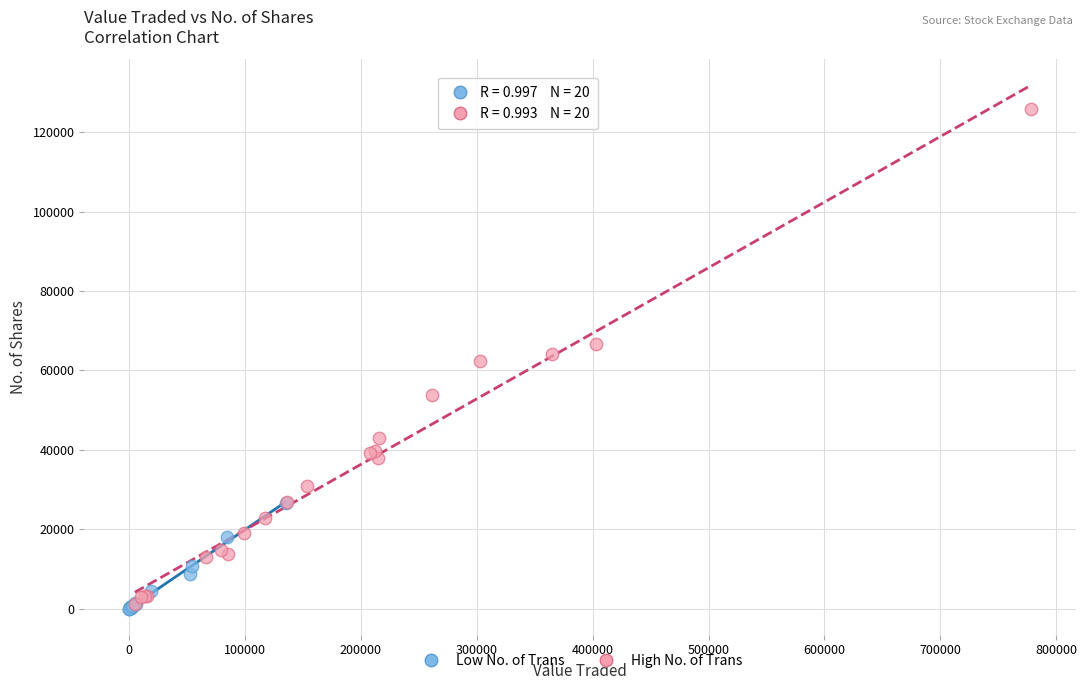

Which series contains the highest Y value?

High No. of Trans